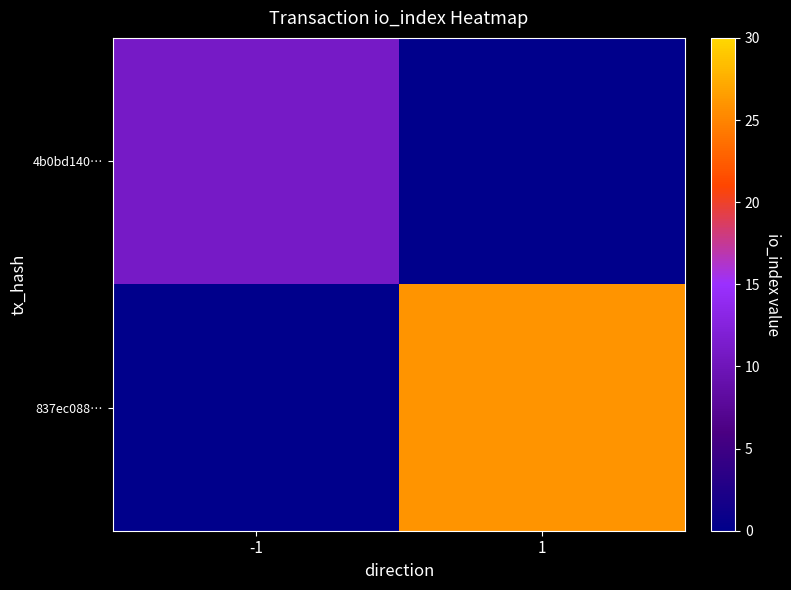

List the series in order of their overall mean, lowest first.

4b0bd140…, 837ec088…